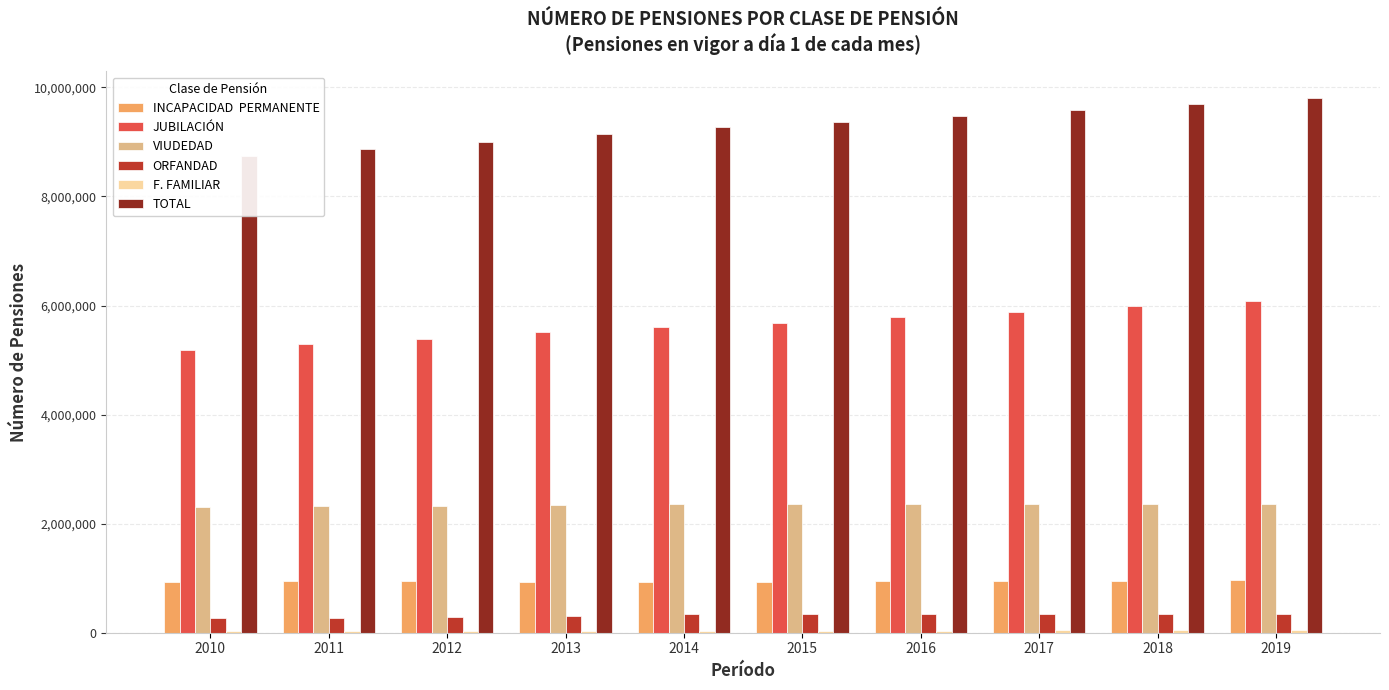

Which category has the highest value across all series?

2019